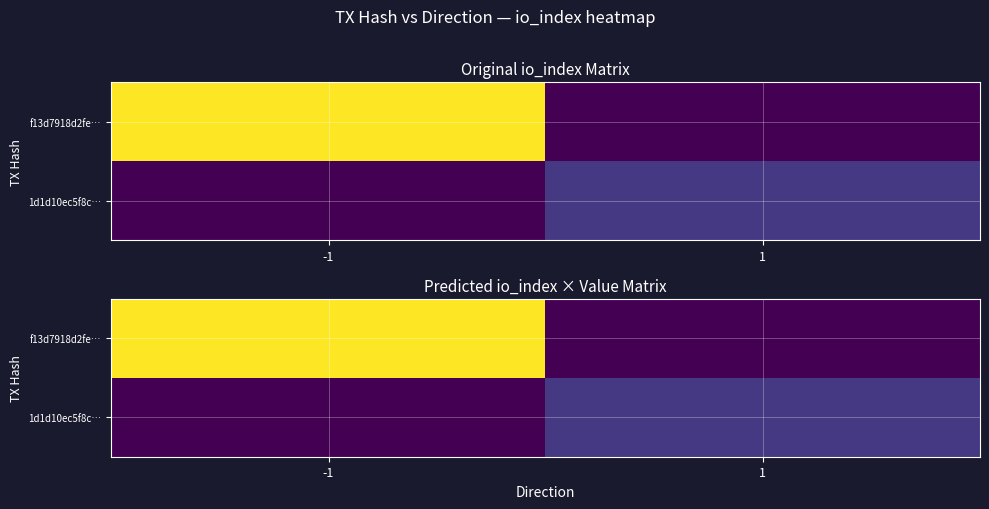

List the series in order of their peak value, lowest first.

1d1d10ec5f8c…, f13d7918d2fe…